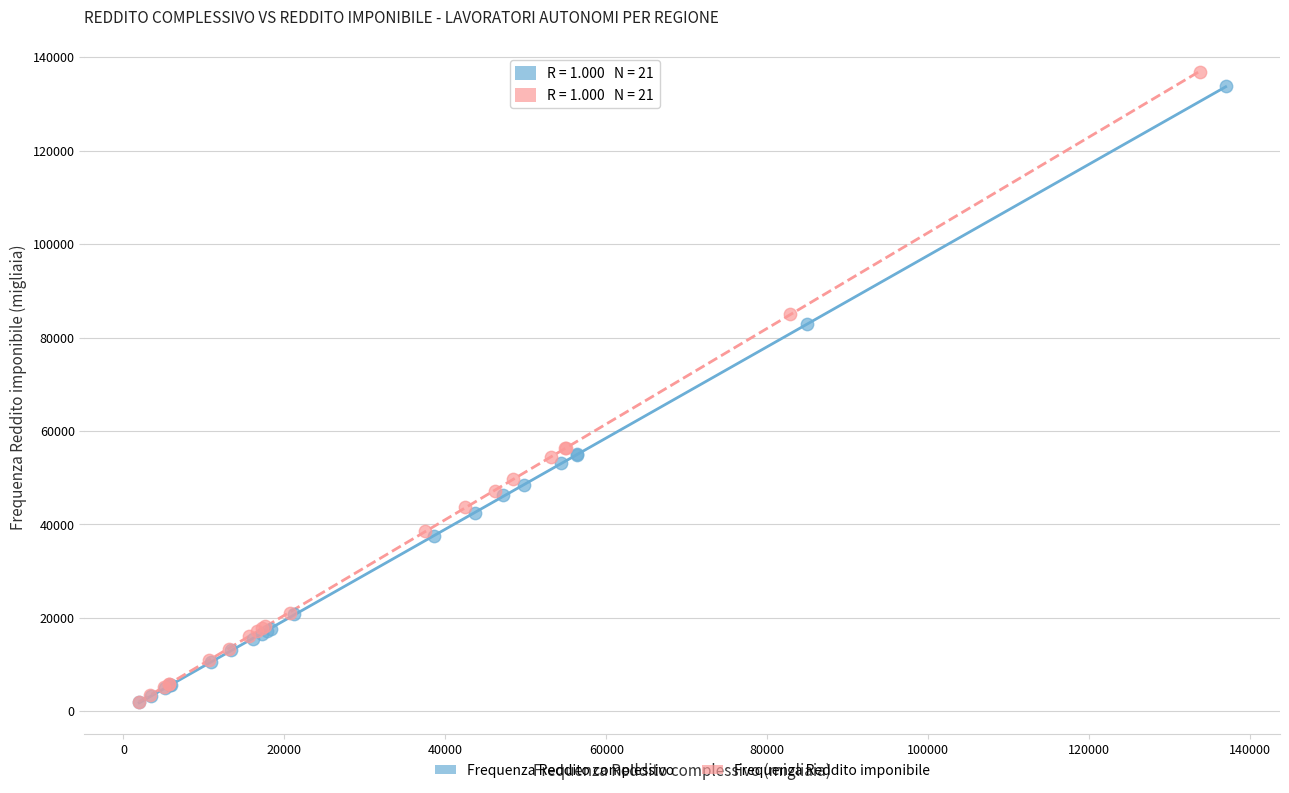

Which series has the largest Y range (max minus min)?

Frequenza Reddito imponibile